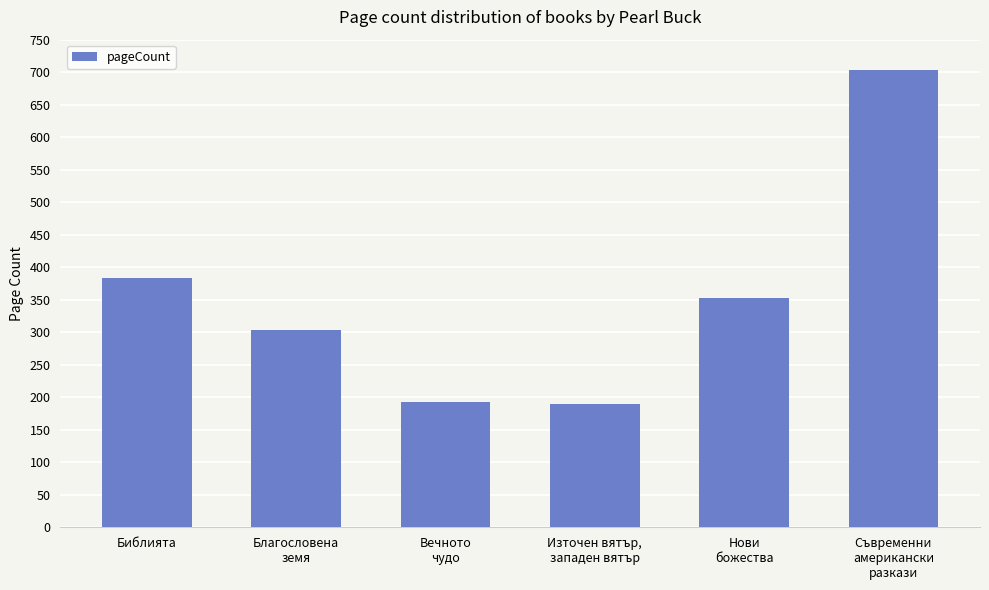

Where is the data nearest to the value 447?

Библията